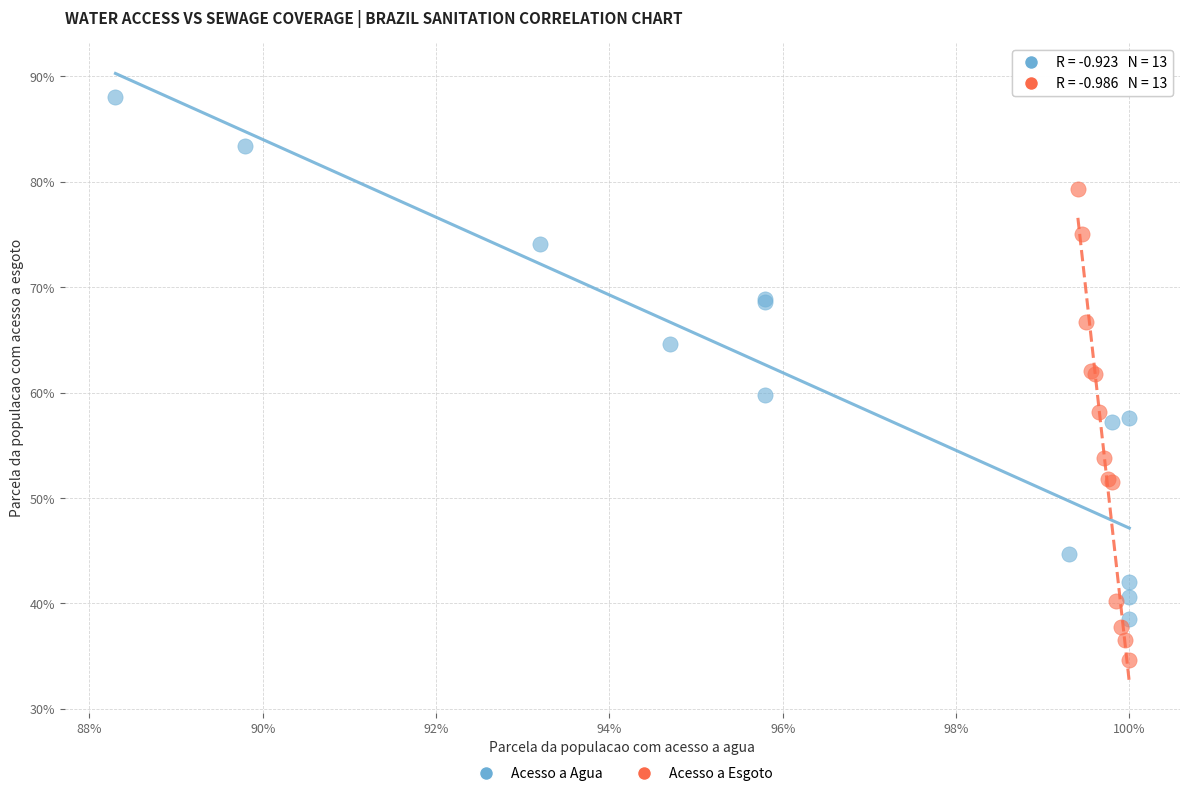

Which series reaches the maximum Y coordinate?

Acesso a Agua